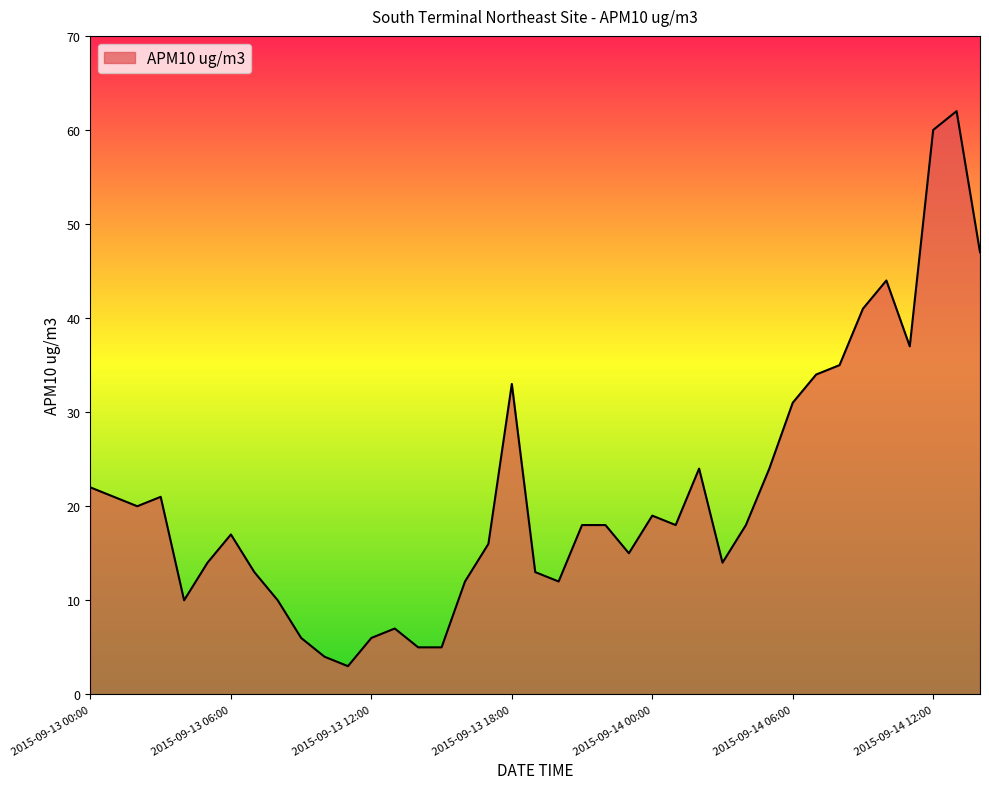

What is the maximum value shown in the chart?

62